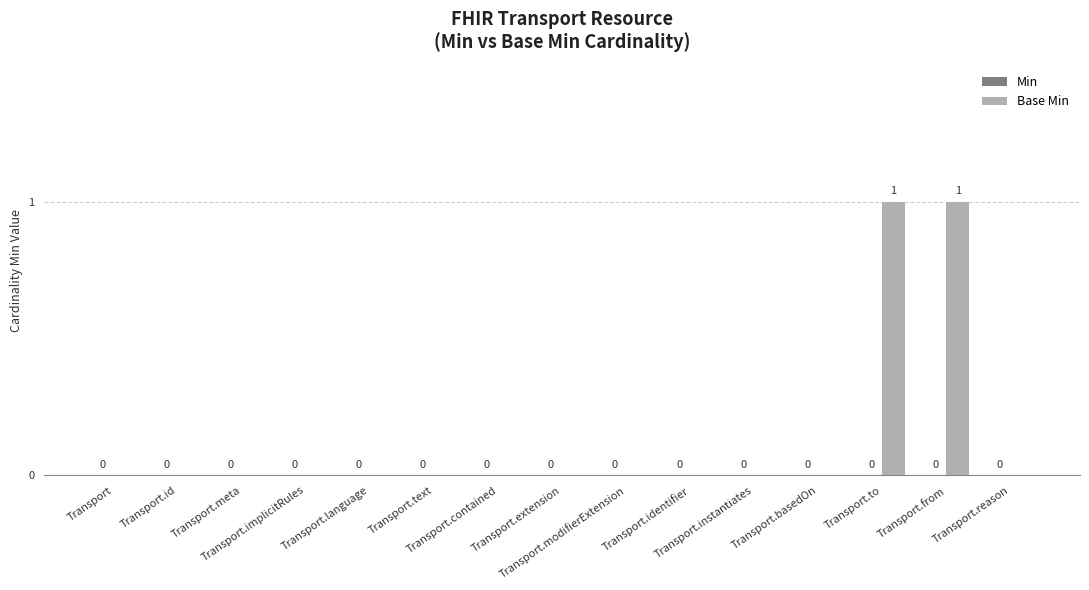

How many values are between 0 and 1?

15